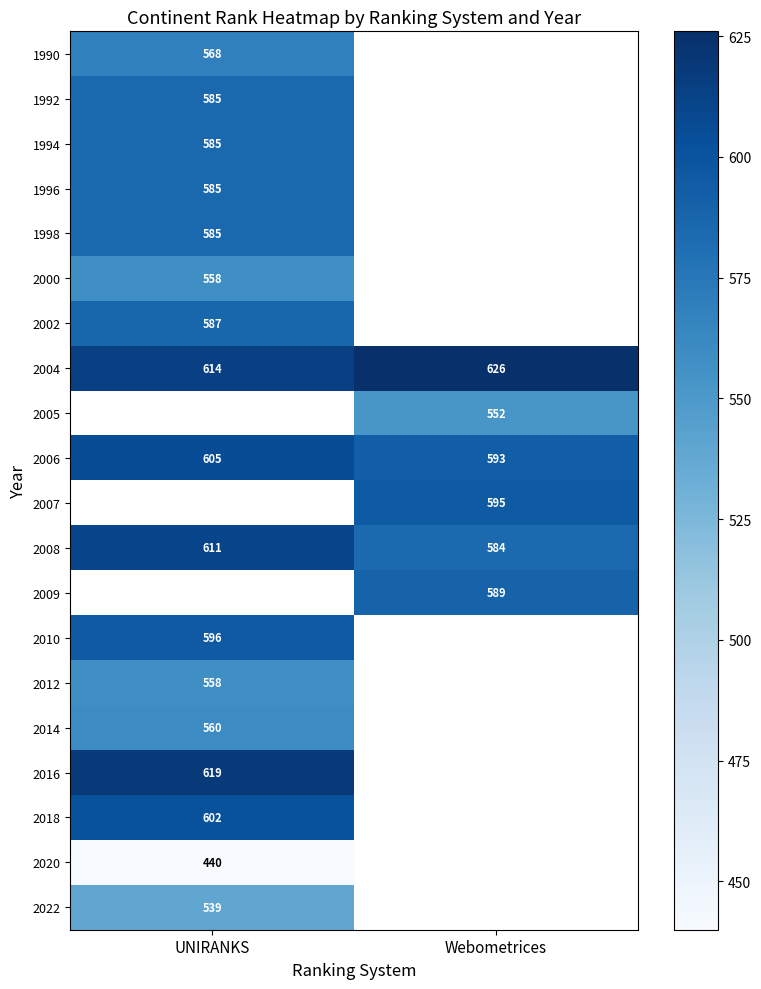

At which category does the chart reach its peak across all series?

Webometrices